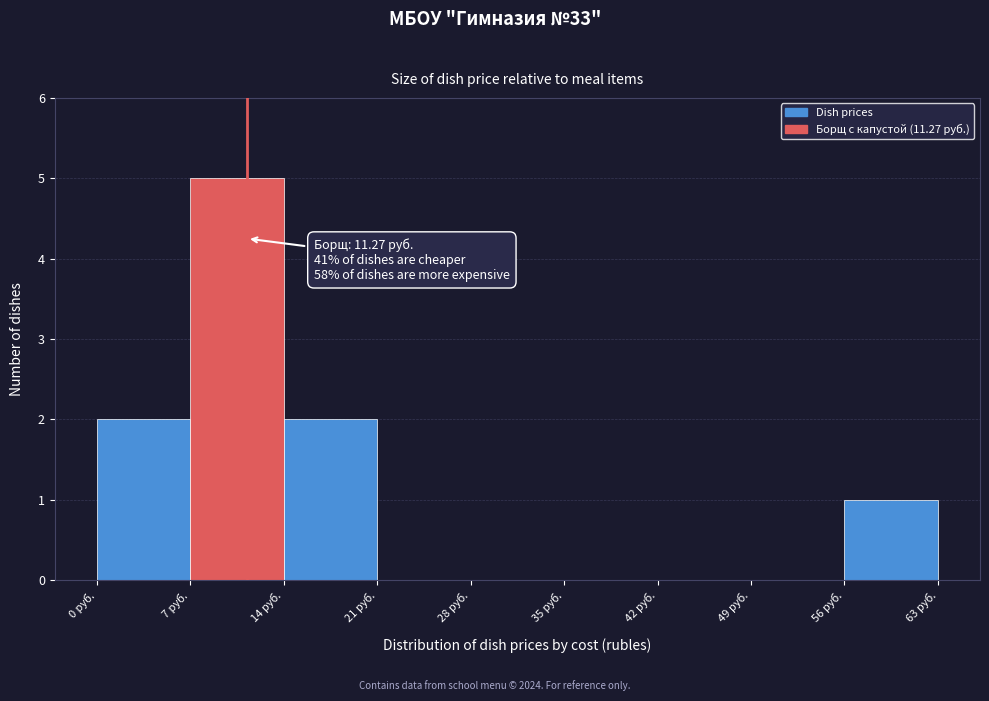

Over which range of the x-axis is the bar tallest?

7 to 14